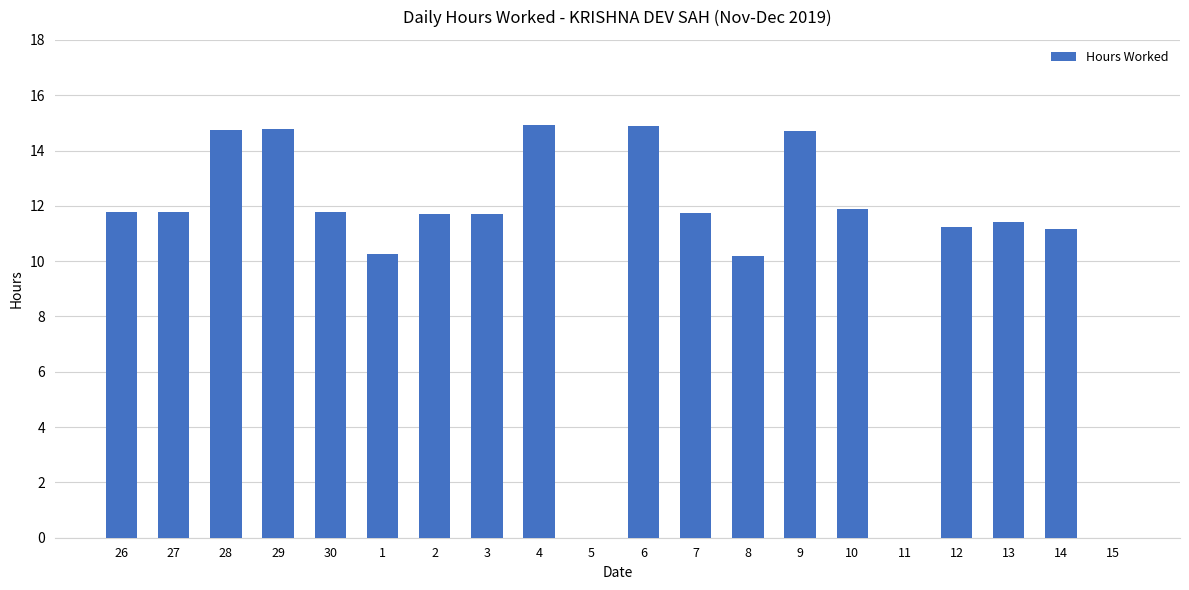

What is the difference between the values at 11 and 8?

10.2